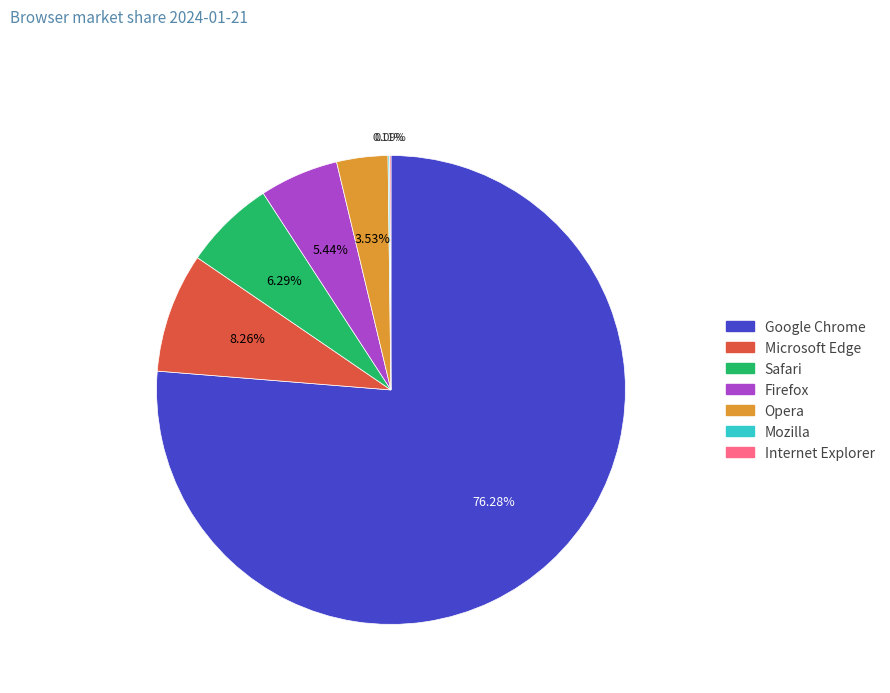

Is the sum of Firefox and Safari greater than half?

No